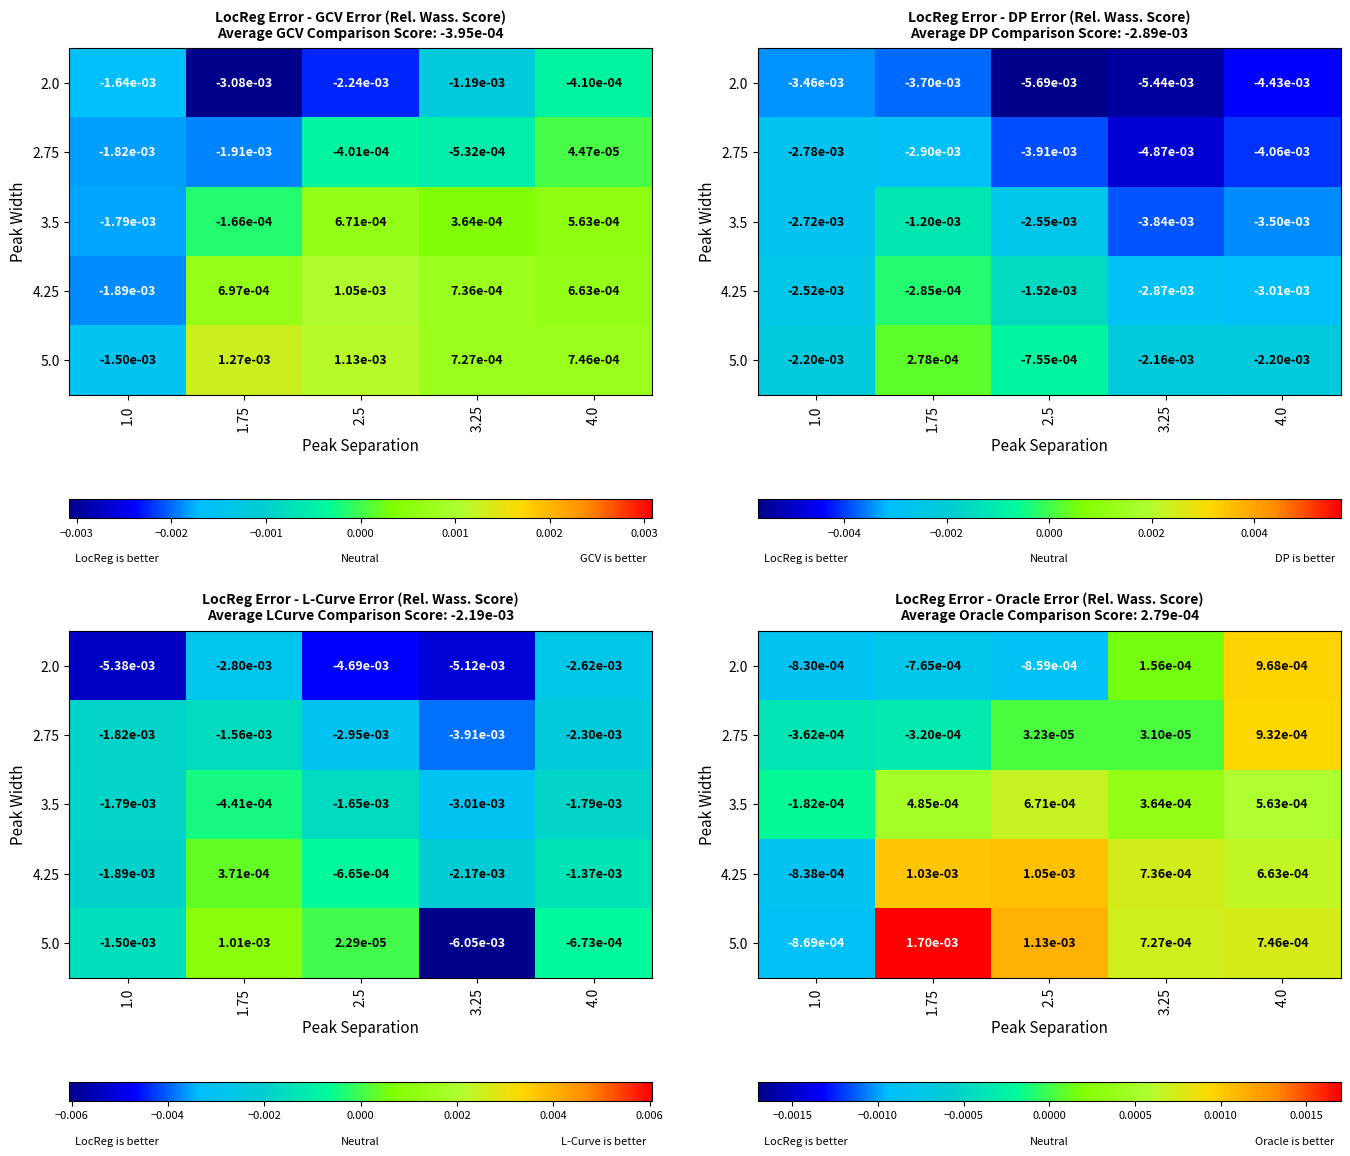

Between 2.5 and 1.75, which is larger?

1.75